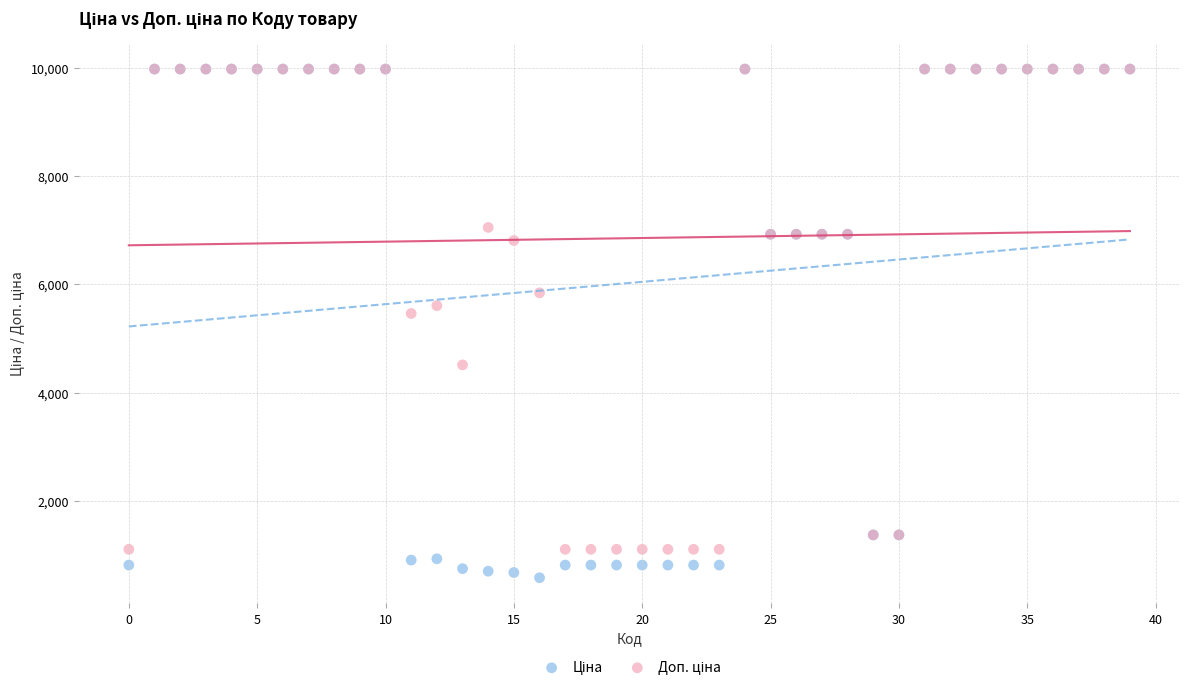

Across all series, what Y value is closest to 5279?

5462.3